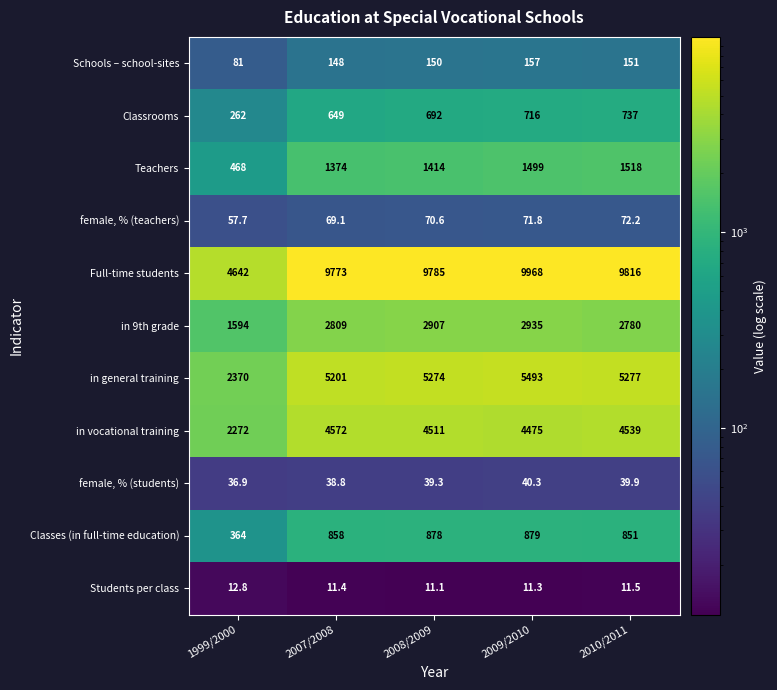

At how many categories does at least one series exceed 3792?

5